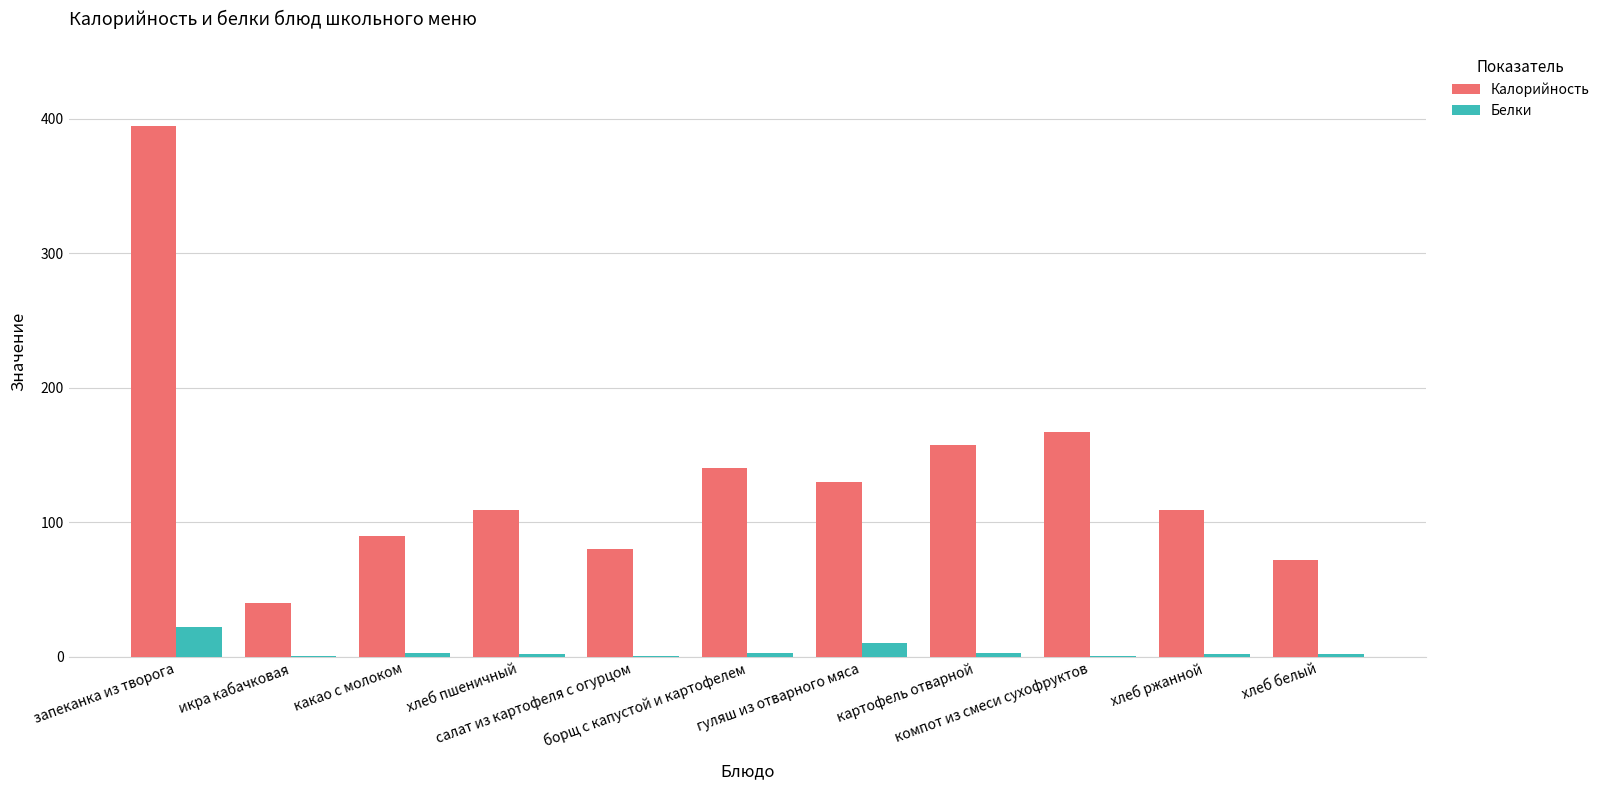

Is it true that Калорийность equals 90.0 at какао с молоком?

True